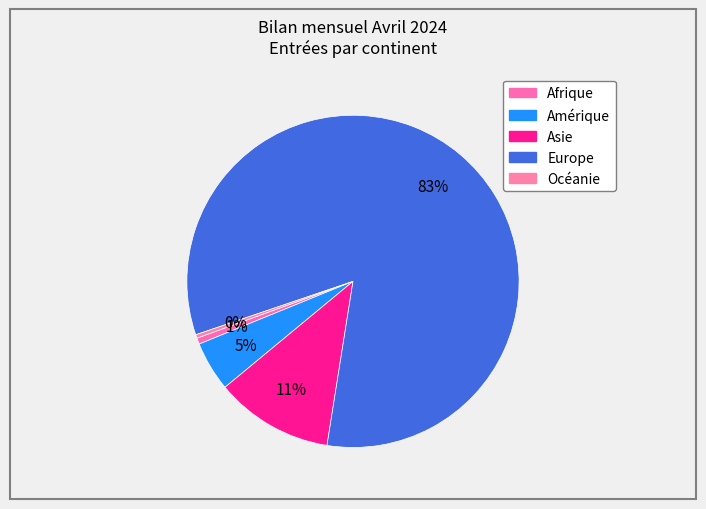

To the nearest percent, what is the combined percentage of Amérique and Afrique?

5%